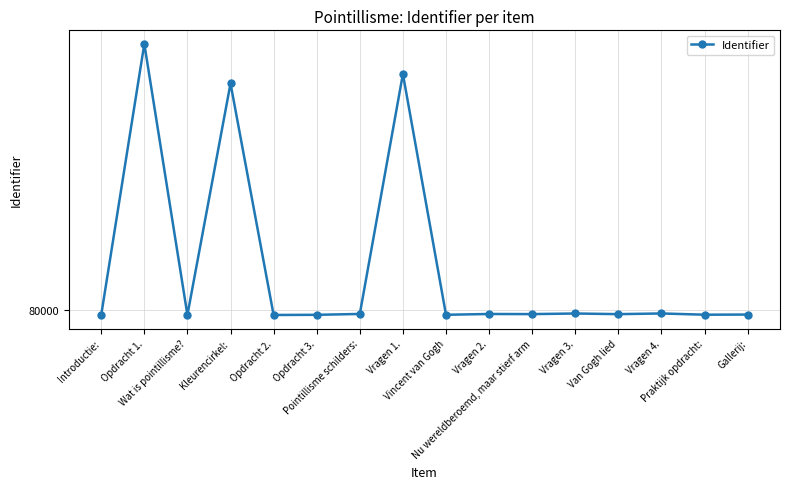

What is the minimum value shown in the chart?

79869